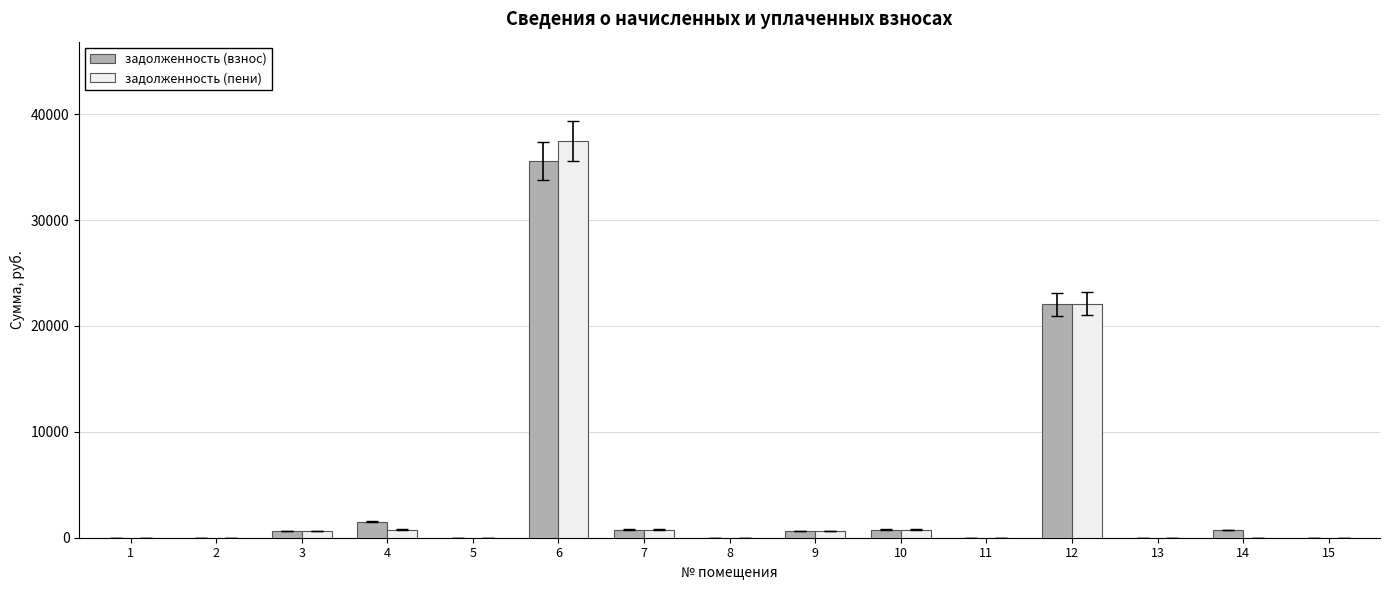

At which category is the sum across all series the highest?

6